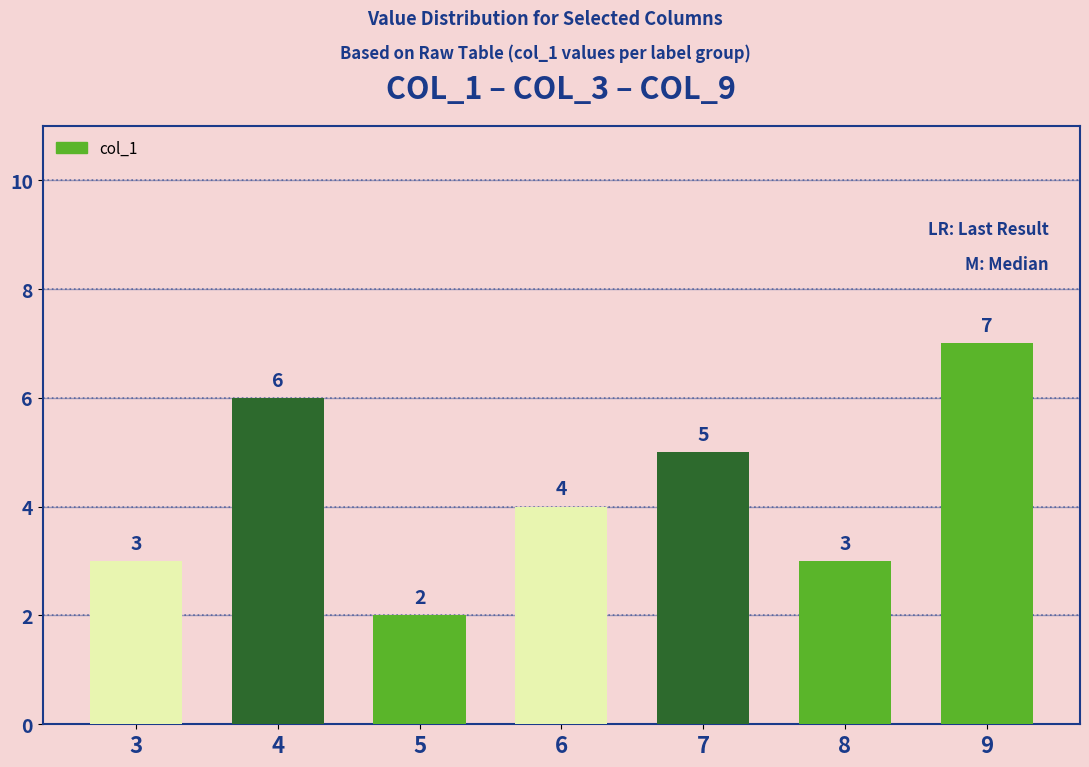

Approximately how many times larger is the value at 5 compared to 6?

0.5